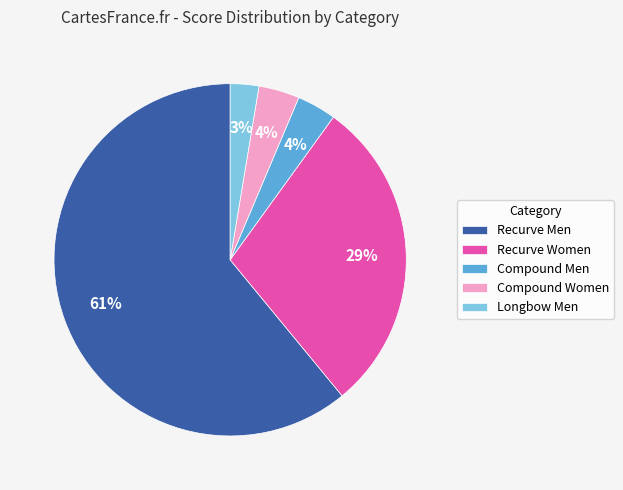

To the nearest percent, what percentage of the pie is Recurve Women?

29%